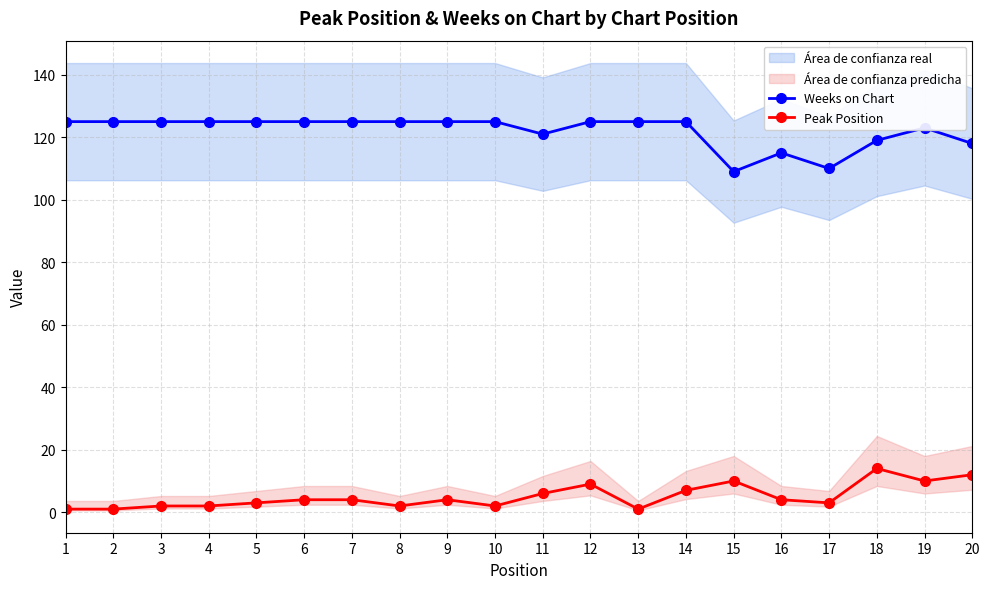

What is the total value across all series at 16?

119